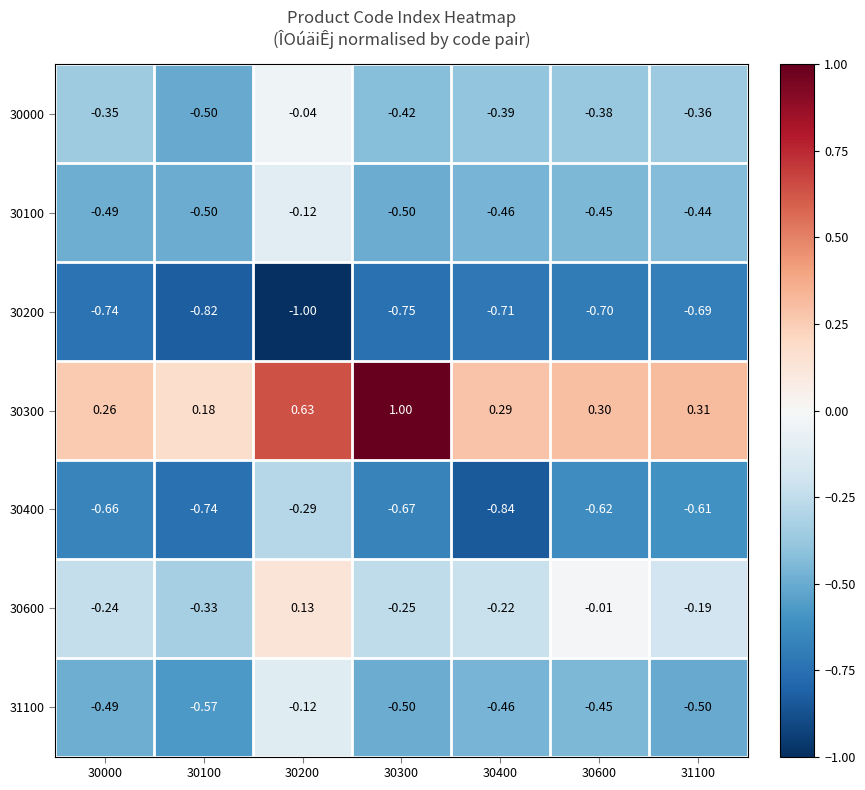

Is the value of 30300 at 30600 greater than the value of 30000 at 30300?

Yes